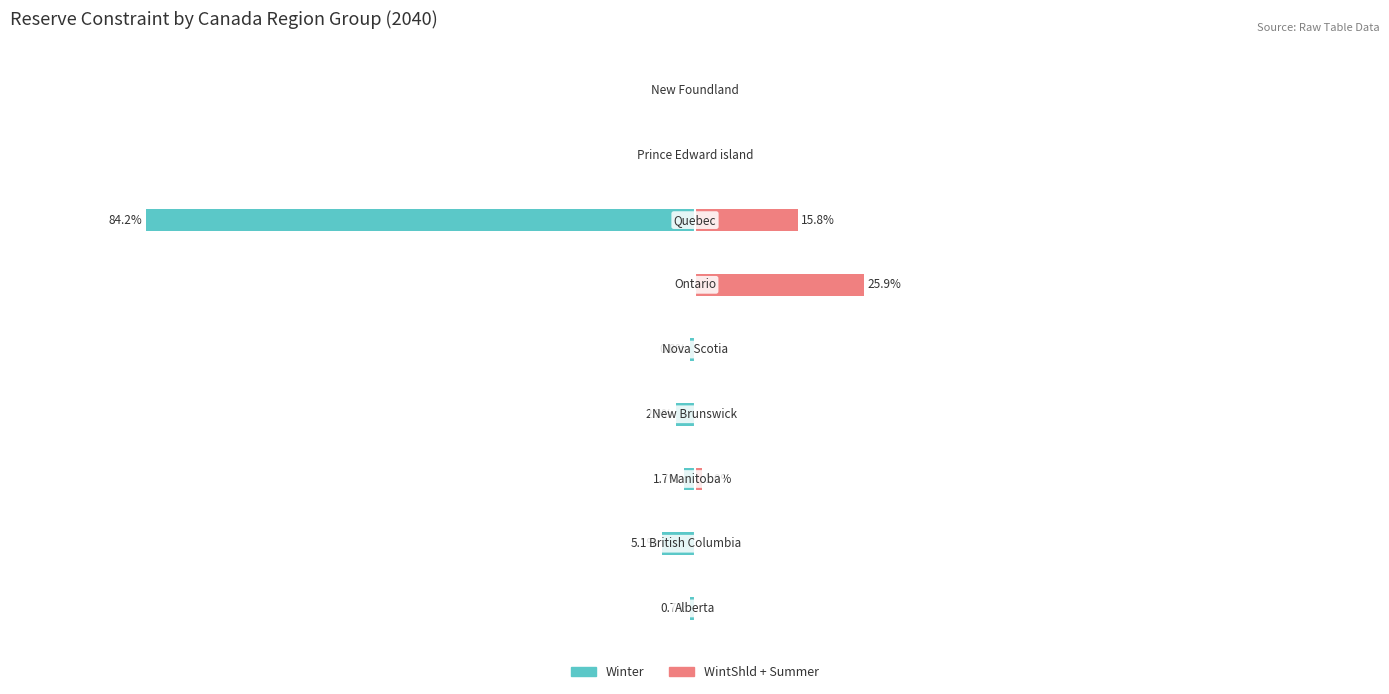

Which has a higher value, 50 or −125?

50